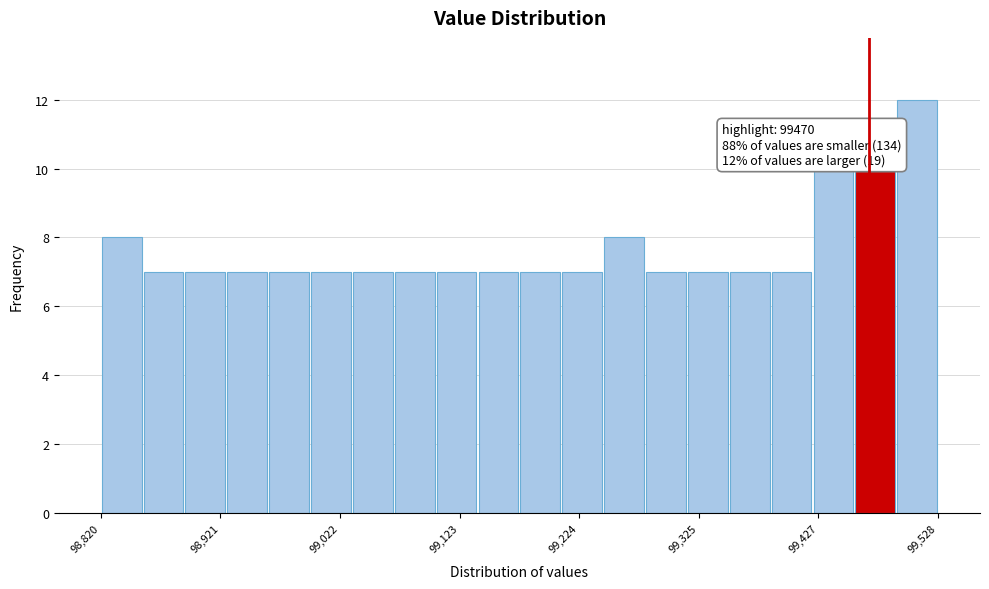

Around what value on the x-axis is the tallest bar? Give the approximate position of its centre, as read against the axis.

99520